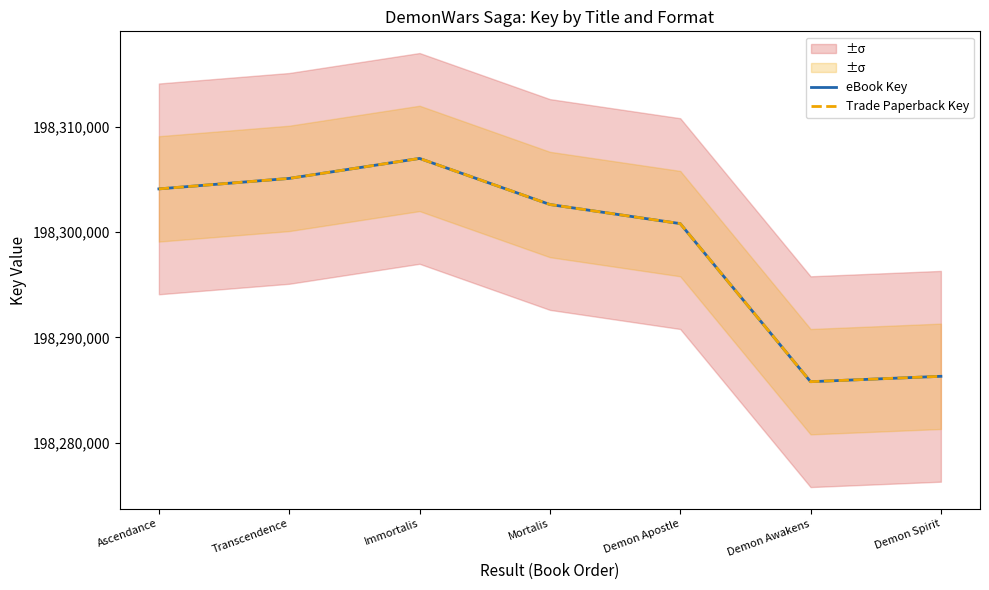

True or false: eBook Key and Trade Paperback Key intersect in this chart.

False